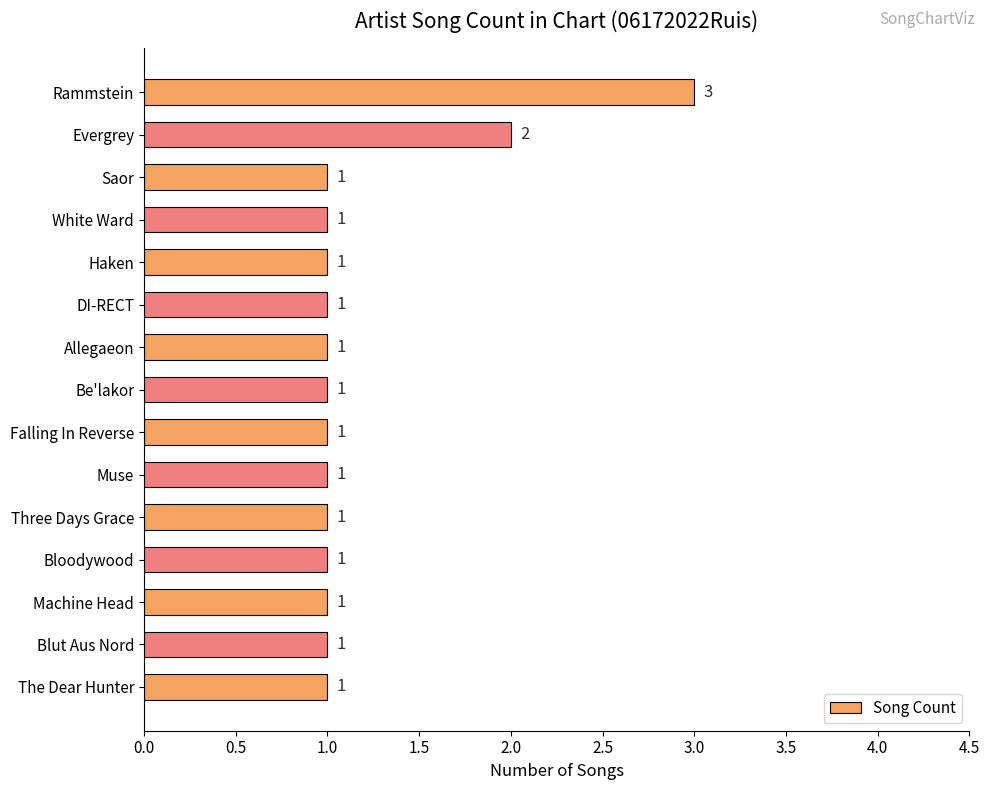

Reading top to bottom, transcribe all the data shown in this chart.

3	2	1	1	1	1	1	1	1	1	1	1	1	1	1